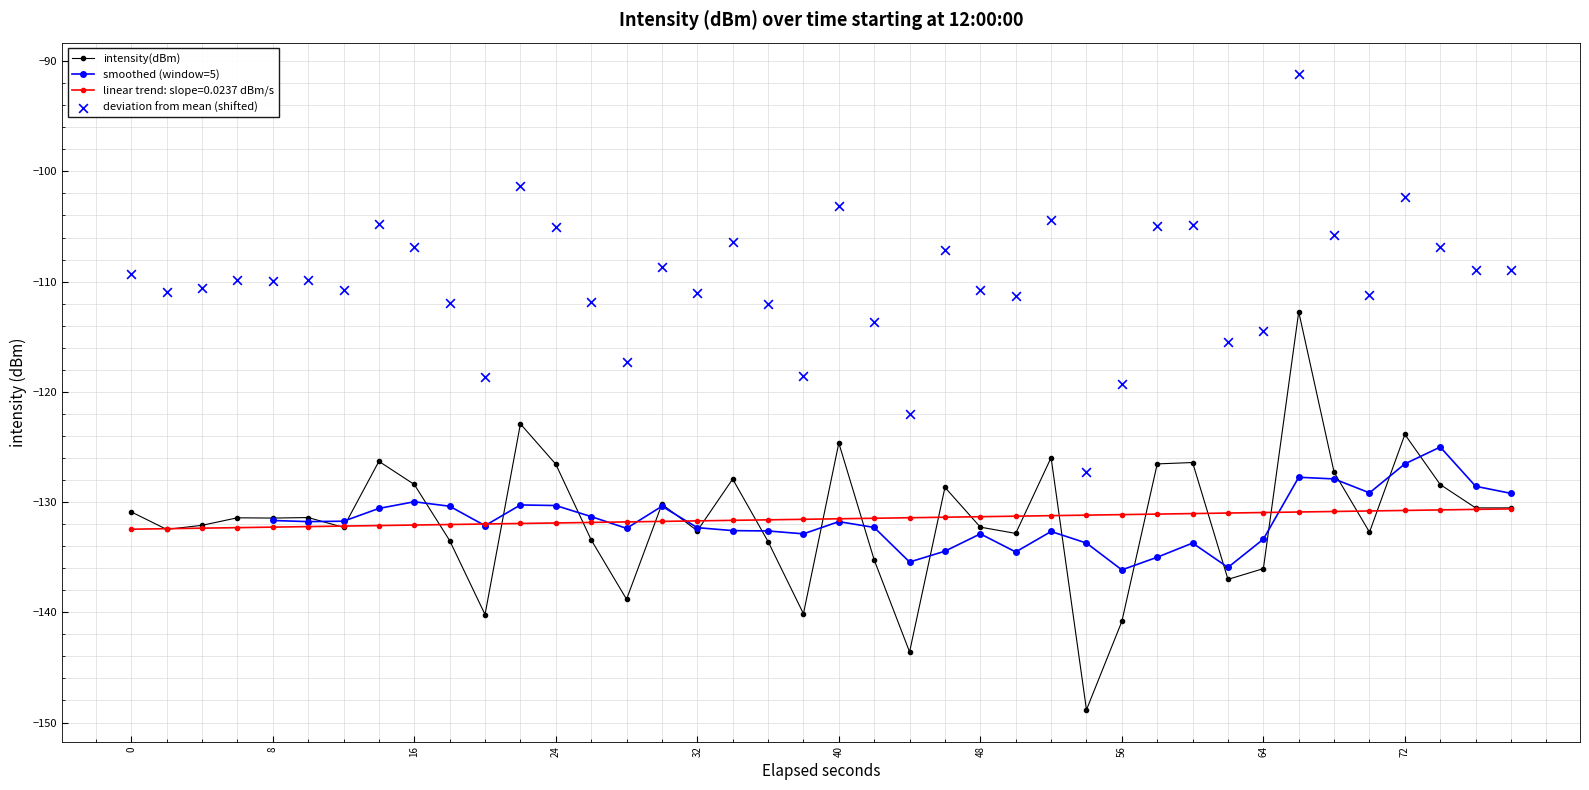

What is the highest value of the intensity(dBm) series?

-112.7